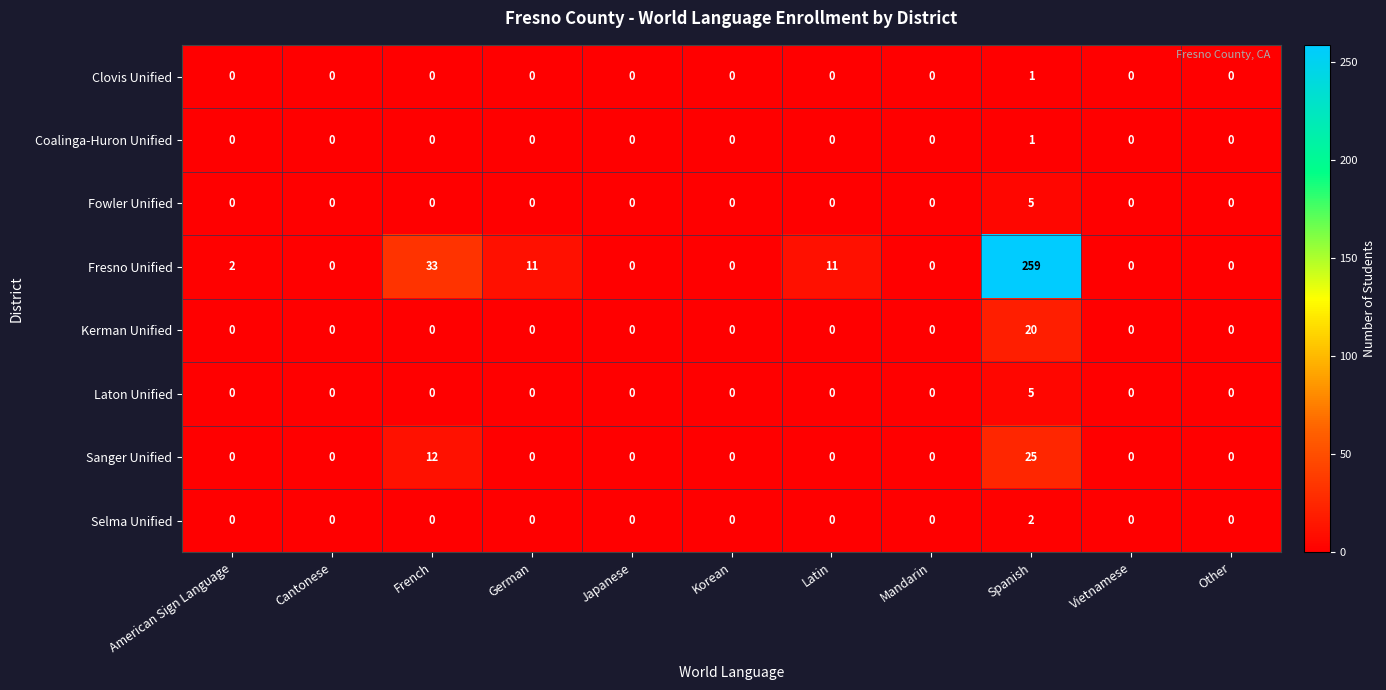

What is the difference between the maximum and minimum values in the Kerman Unified series?

20